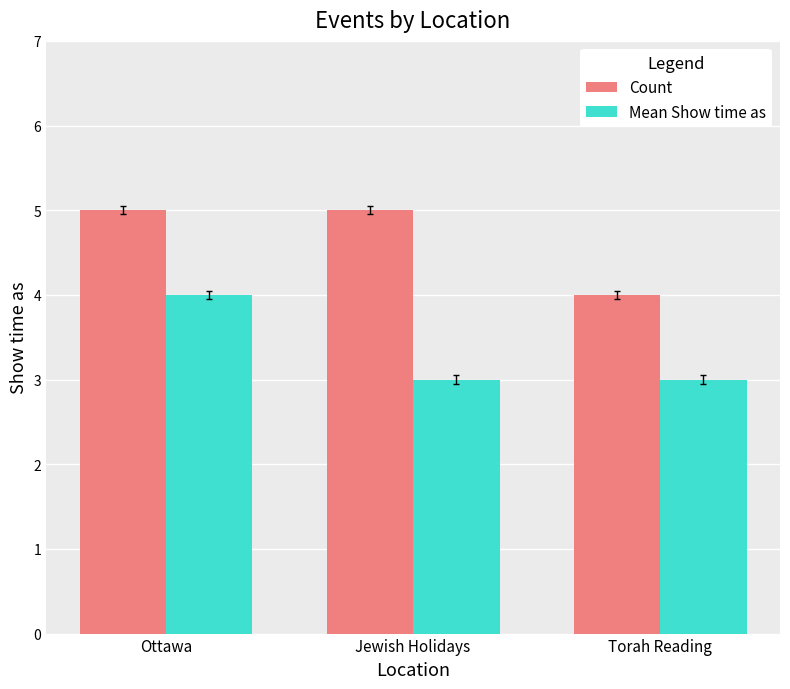

At which label is Count closest to 4?

Torah Reading